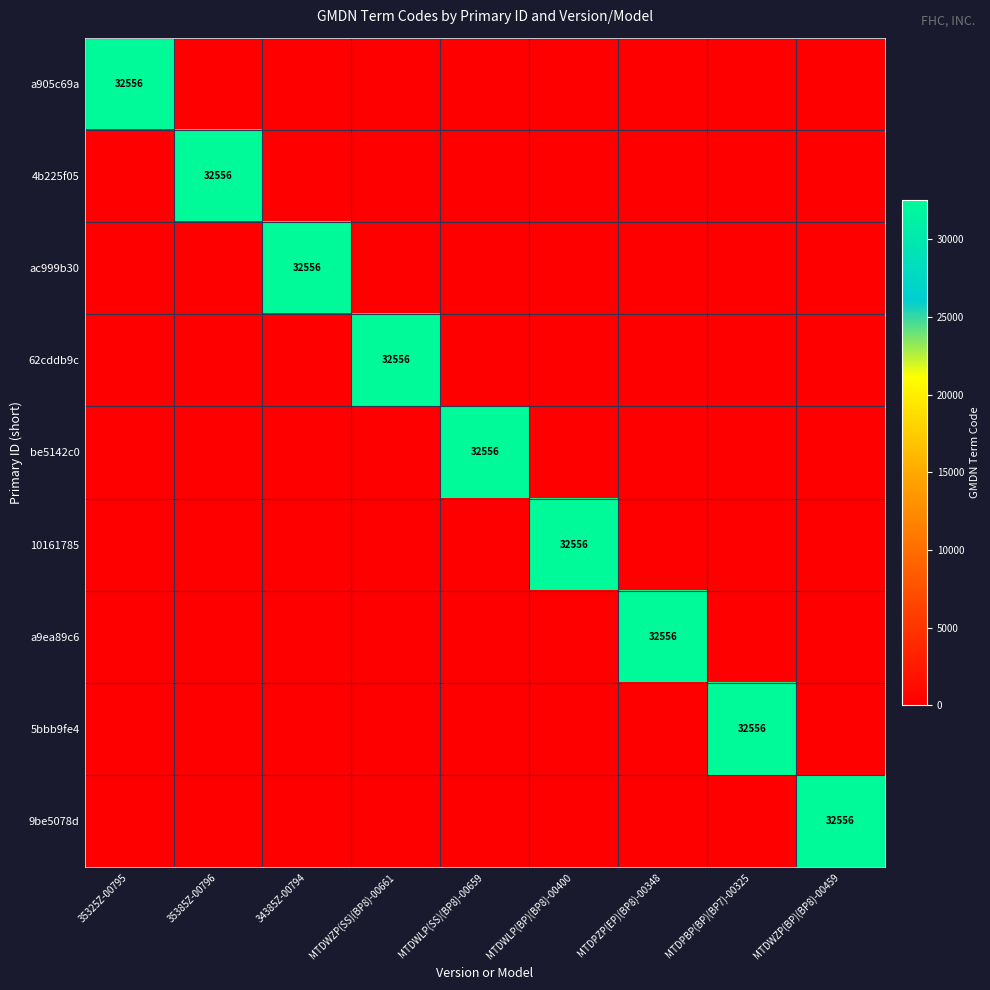

Is it true that 9be5078d equals -12775 at 35325Z-00795?

False